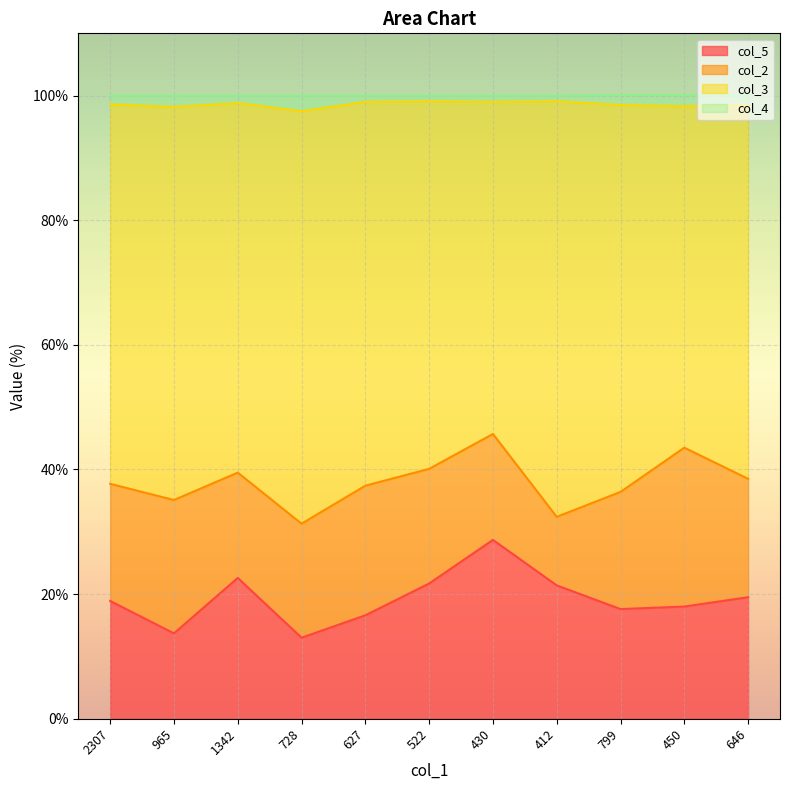

At which label does col_5 reach its peak?

430